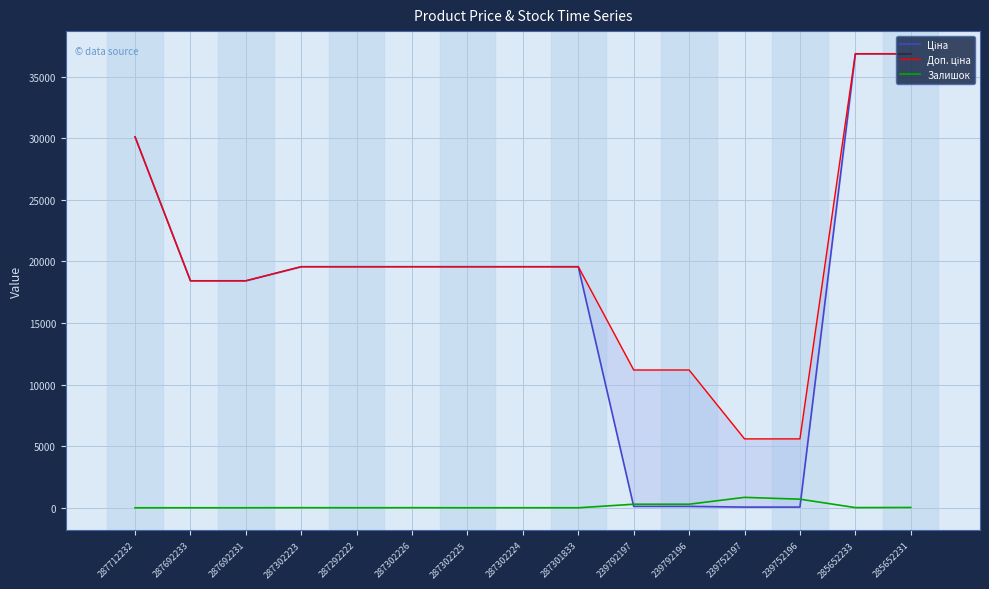

Reading left to right, what are all the values shown in this chart?

Ціна: 287712232=30102.8	287692233=18420.9	287692231=18420.9	287302223=19564.9	287292222=19564.9	287302226=19564.9	287302225=19564.9	287302224=19564.9	287301833=19564.9	239792197=111.8	239792196=111.8	239752197=55.9	239752196=55.9	285652233=36841.8	285652231=36841.8
Доп. ціна: 287712232=30102.8	287692233=18420.9	287692231=18420.9	287302223=19564.9	287292222=19564.9	287302226=19564.9	287302225=19564.9	287302224=19564.9	287301833=19564.9	239792197=11182.0	239792196=11182.0	239752197=5591.0	239752196=5591.0	285652233=36841.8	285652231=36841.8
Залишок: 287712232=0.0	287692233=0.0	287692231=0.0	287302223=7.0	287292222=1.0	287302226=7.0	287302225=0.0	287302224=3.0	287301833=0.0	239792197=289.0	239792196=290.0	239752197=845.0	239752196=698.0	285652233=14.0	285652231=23.0